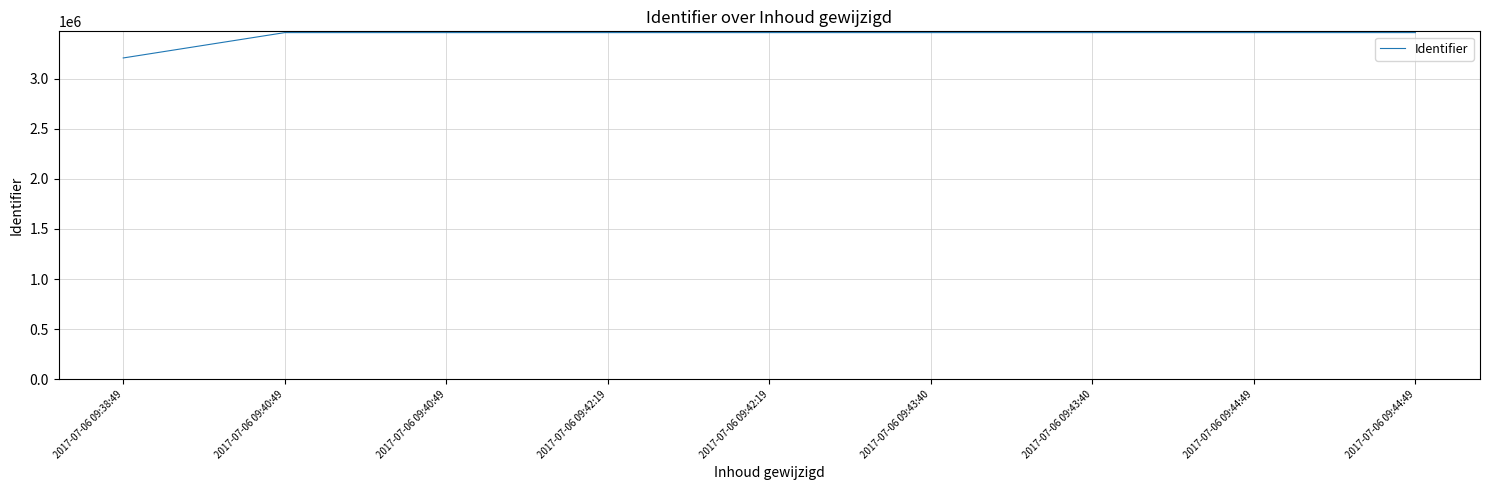

How many lines are shown in the chart?

1